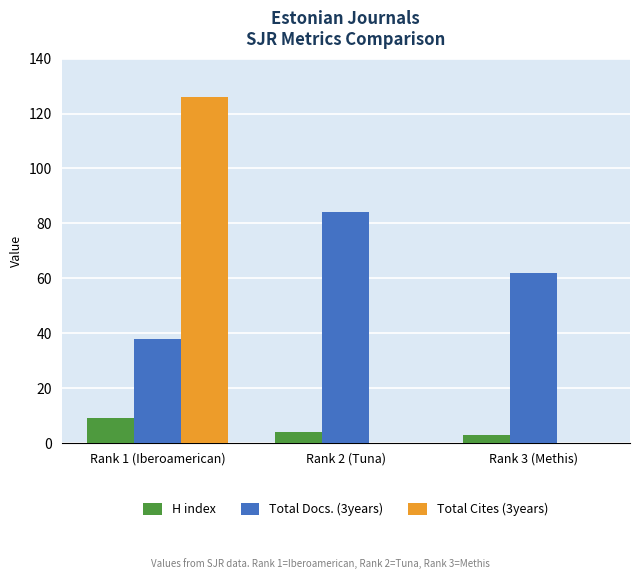

Where does the H index series first go above 4?

Rank 1 (Iberoamerican)